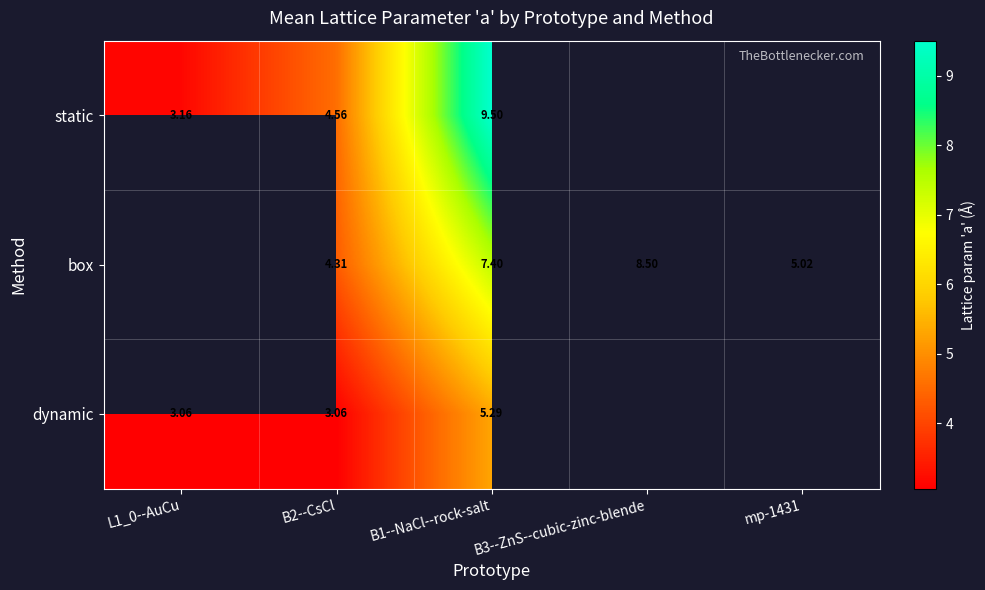

Which label corresponds to the smallest value in the chart?

L1_0--AuCu